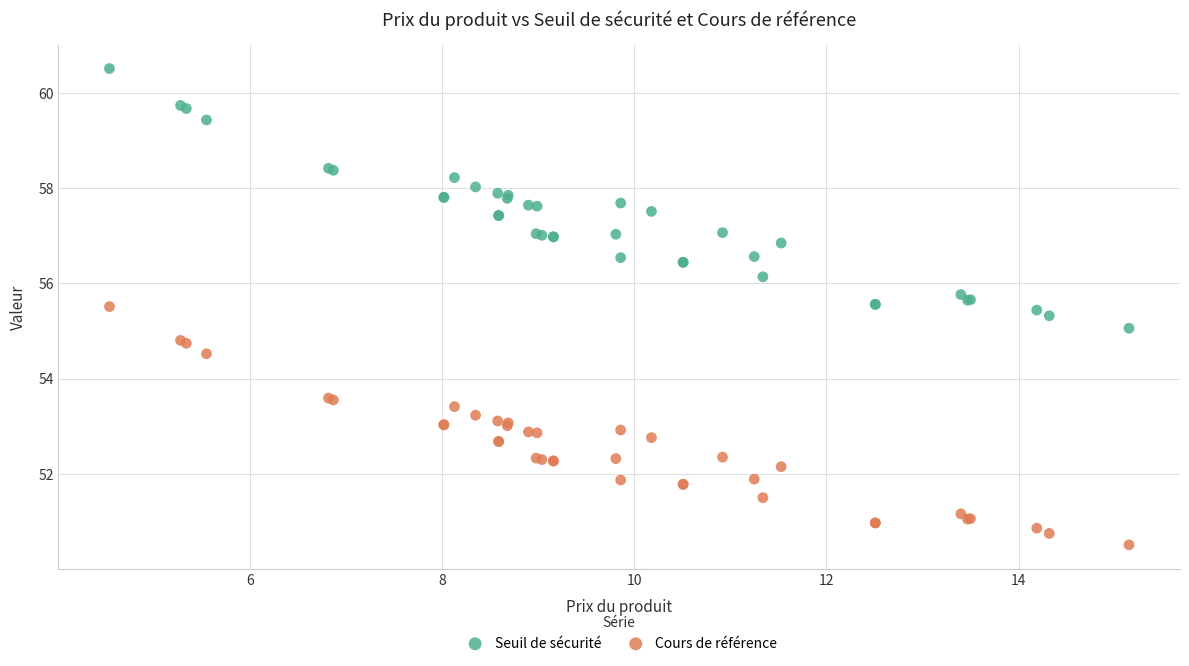

Which series reaches the maximum Y coordinate?

Seuil de sécurité